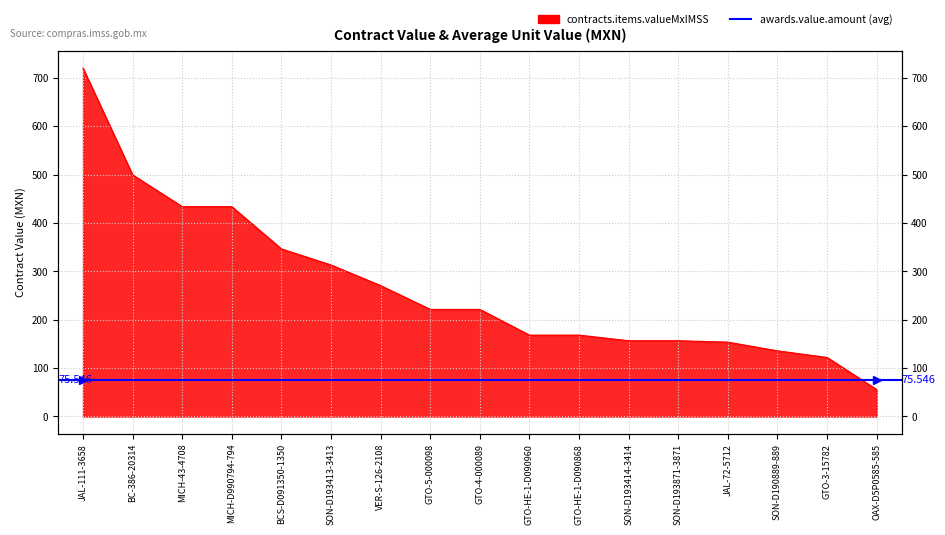

What is the sum of the values at OAX-D5P0585-585 and BCS-D091350-1350?

402.1